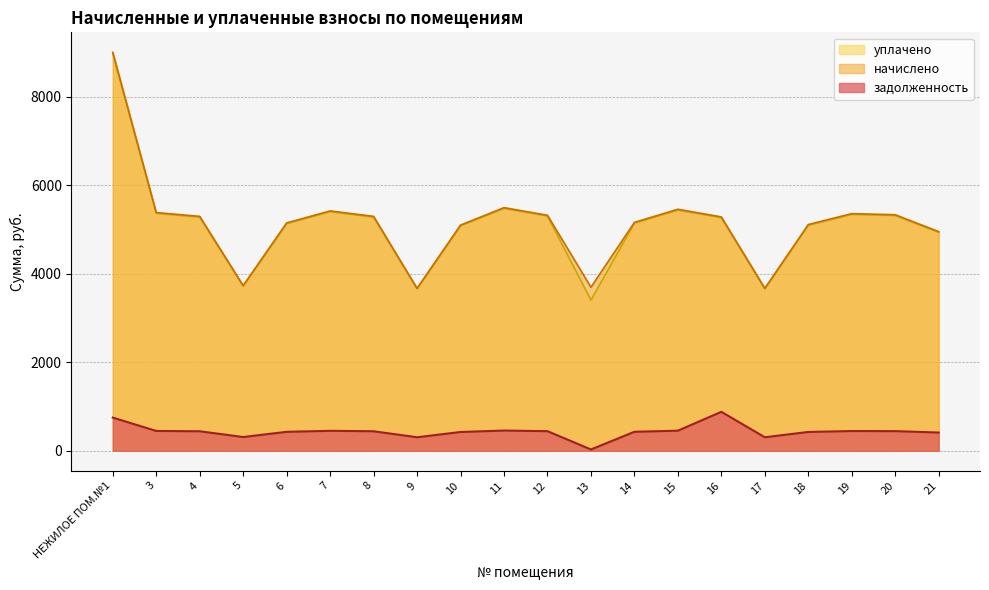

Which series has the largest range (max minus min)?

уплачено